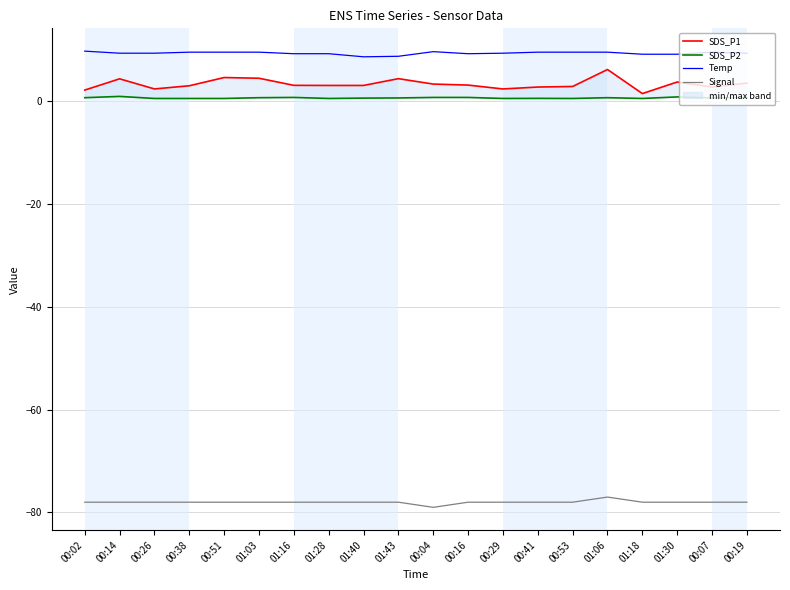

Rank the series at 01:16 from lowest to highest value.

Signal, SDS_P2, SDS_P1, Temp